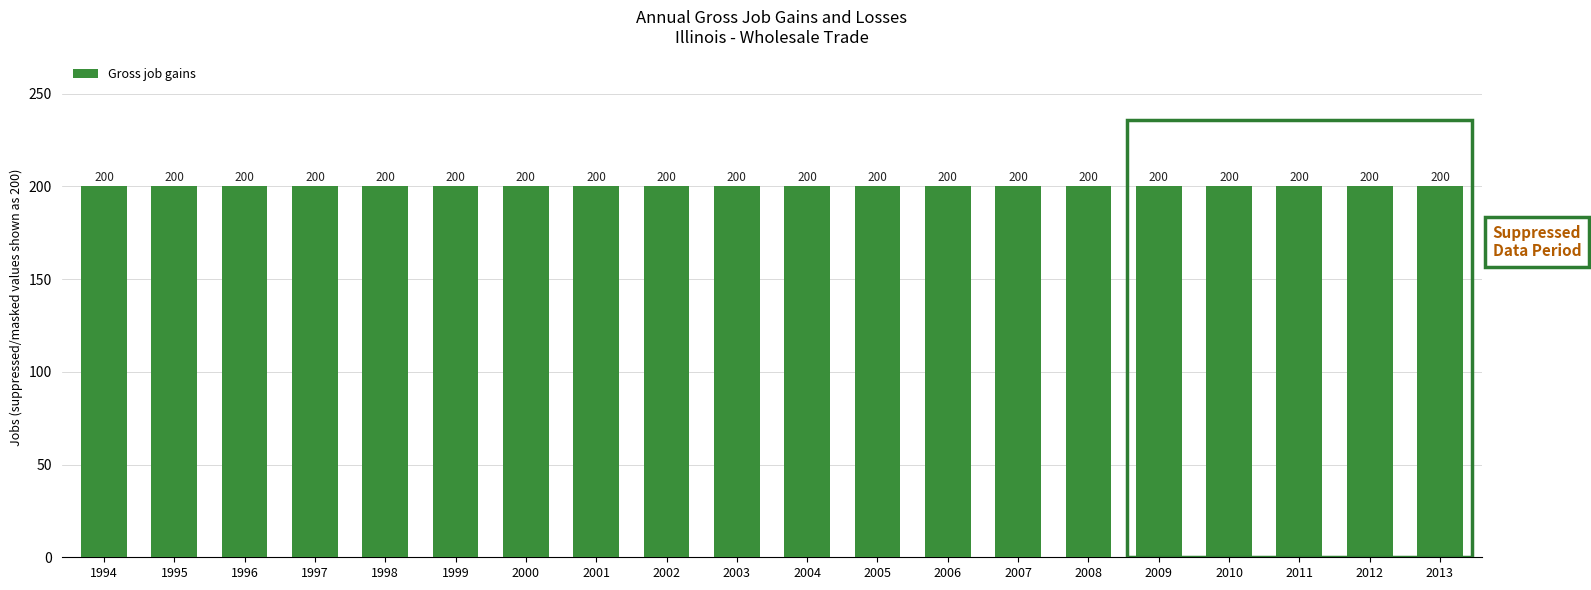

Does the chart contain stacked bars?

No